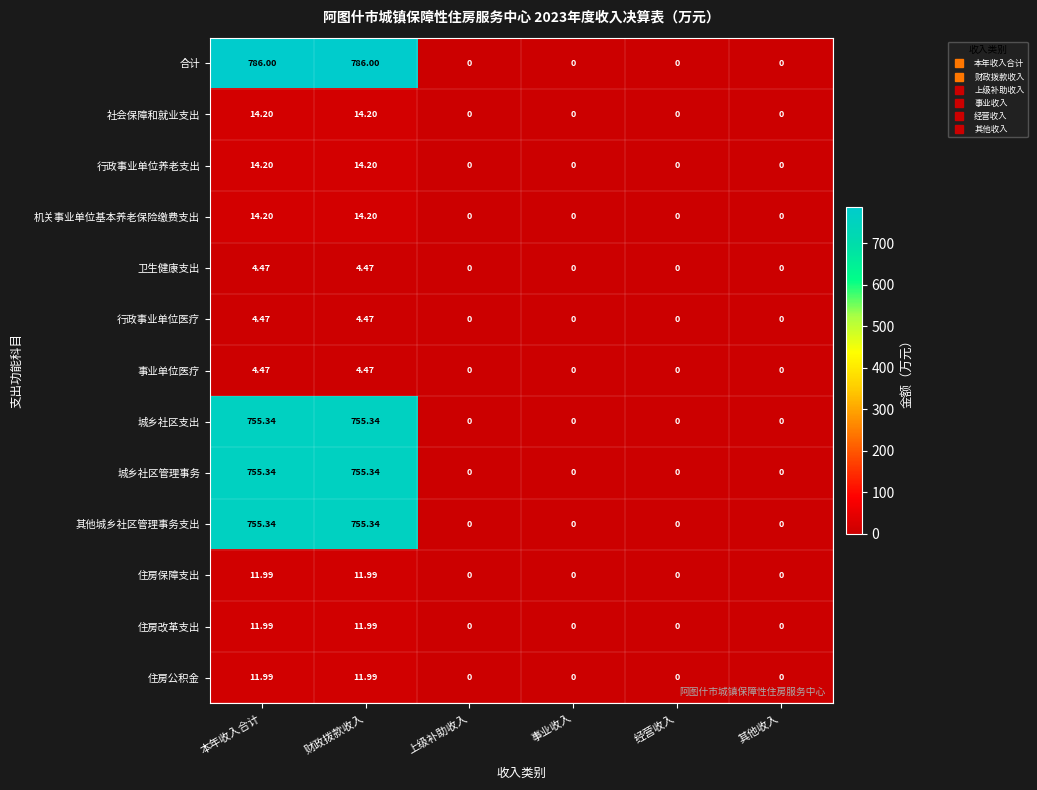

Which series has the largest range (max minus min)?

合计